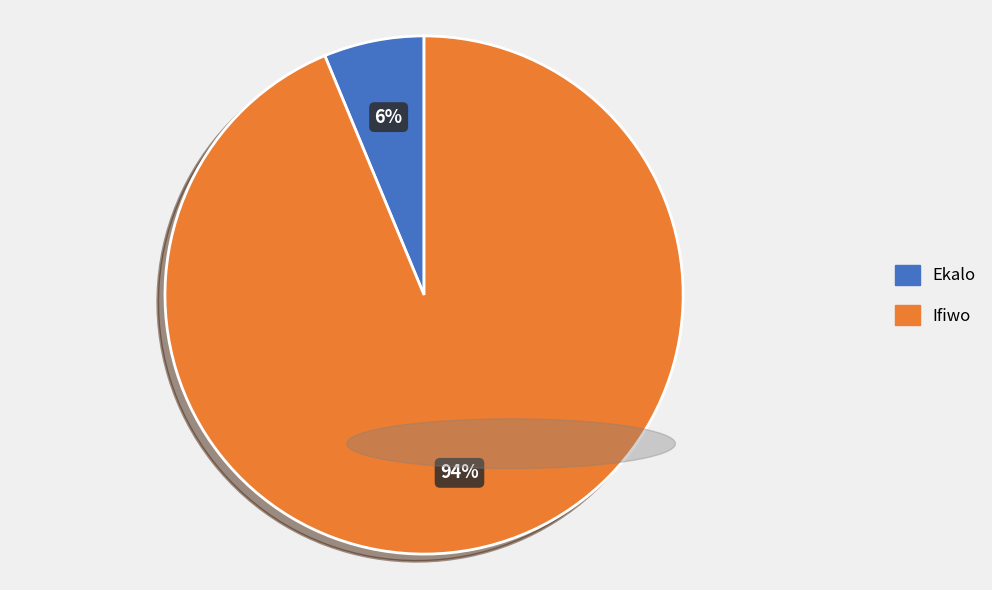

What is the largest slice in the pie chart?

Ifiwo